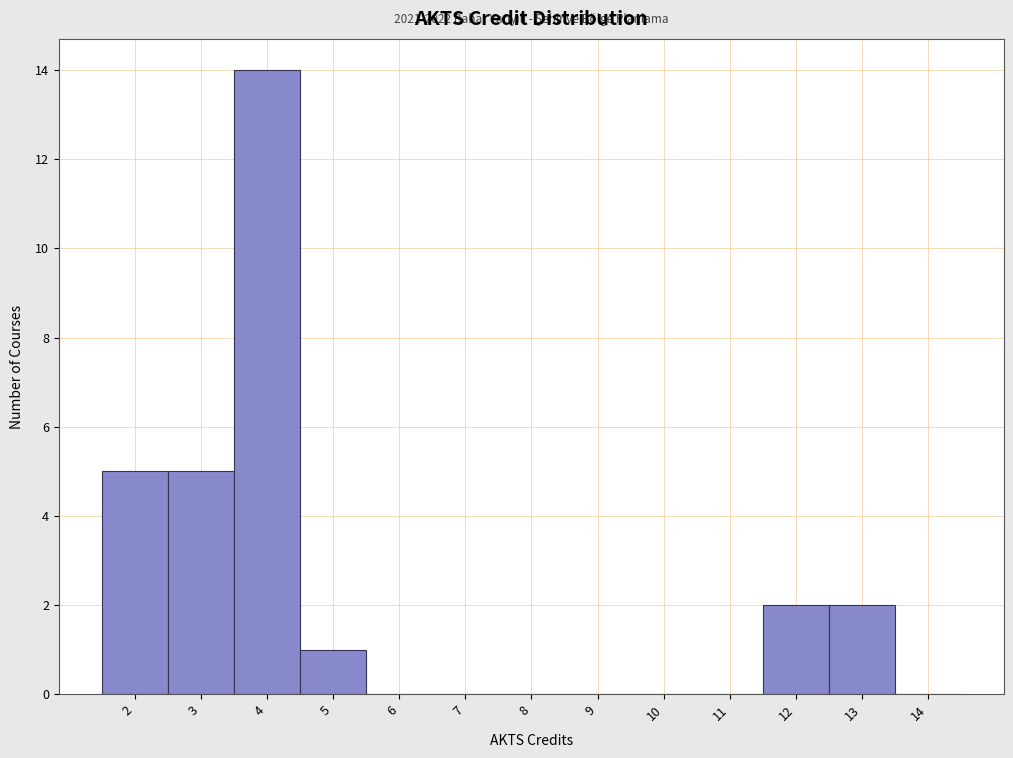

Which range on the x-axis has the tallest bar?

3.5 to 4.5